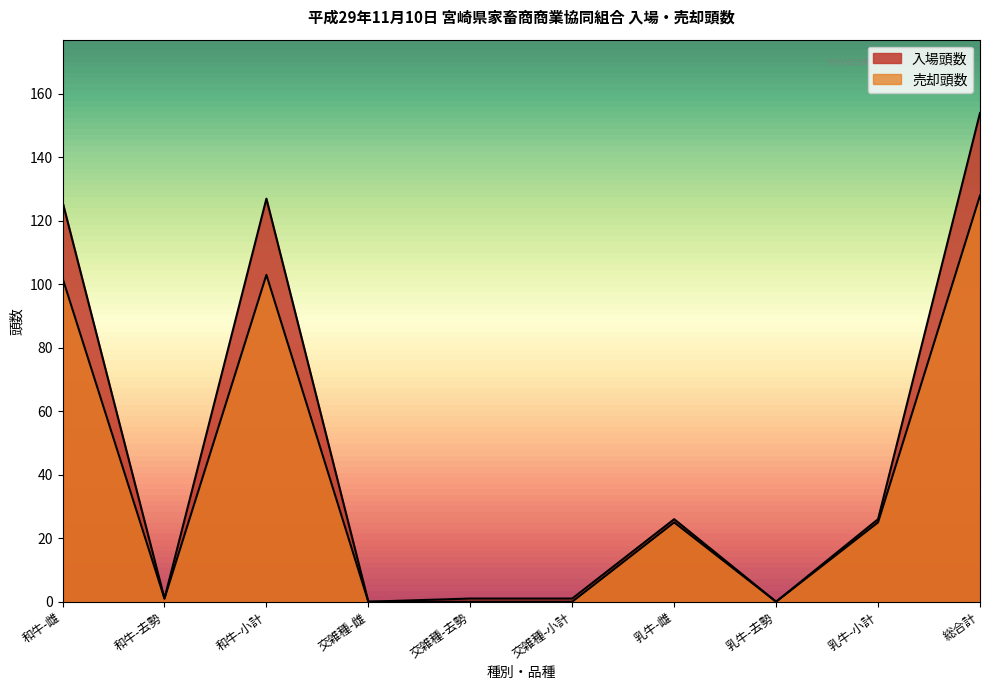

What are all the series names shown in the legend?

入場頭数, 売却頭数